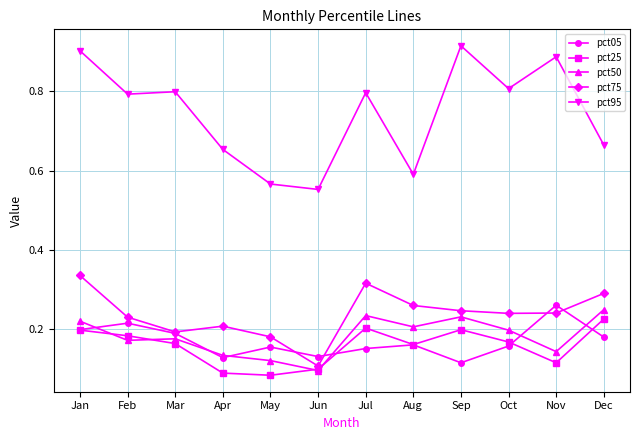

Count the pct75 values in the range 0 to 1.

12